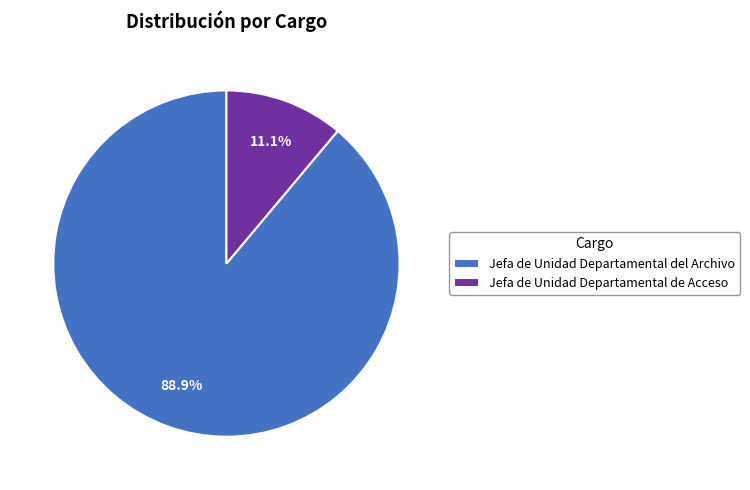

Count the number of slices in the pie.

2